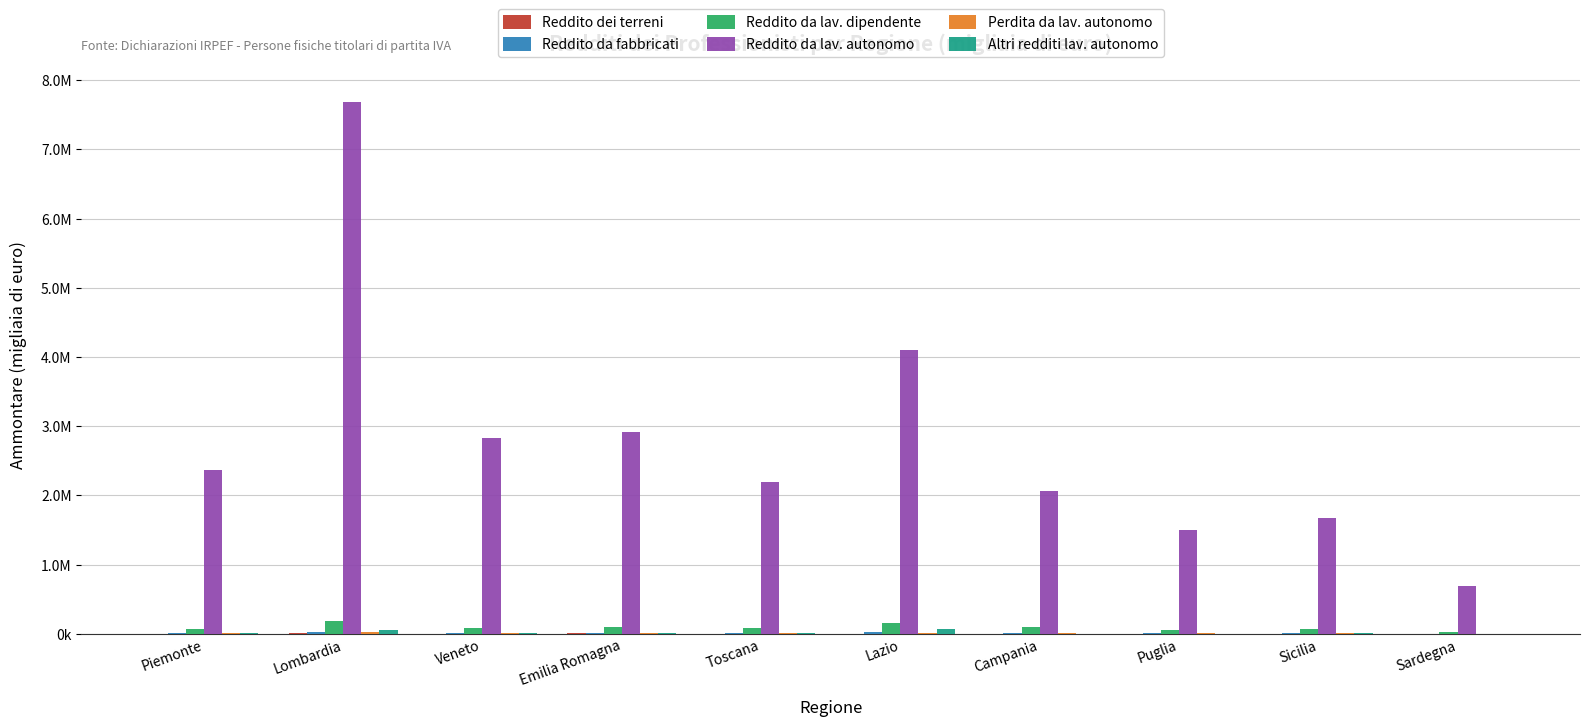

Which series has the largest range (max minus min)?

Reddito da lav. autonomo